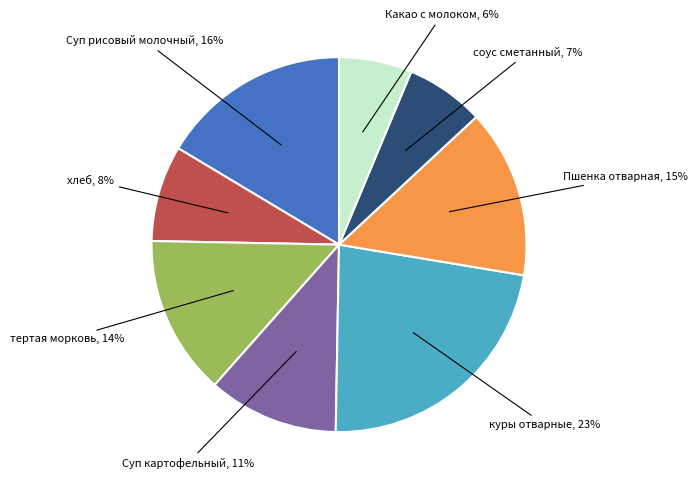

How many segments does this pie chart have?

8